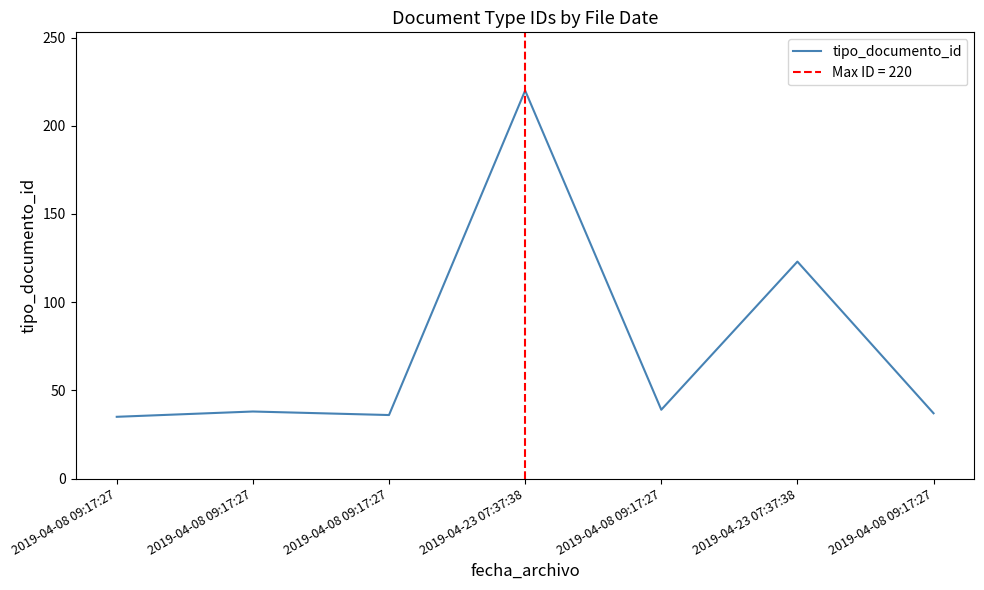

List the labels in order of value, smallest first.

2019-04-08 09:17:27, 2019-04-08 09:17:27, 2019-04-08 09:17:27, 2019-04-08 09:17:27, 2019-04-08 09:17:27, 2019-04-23 07:37:38, 2019-04-23 07:37:38